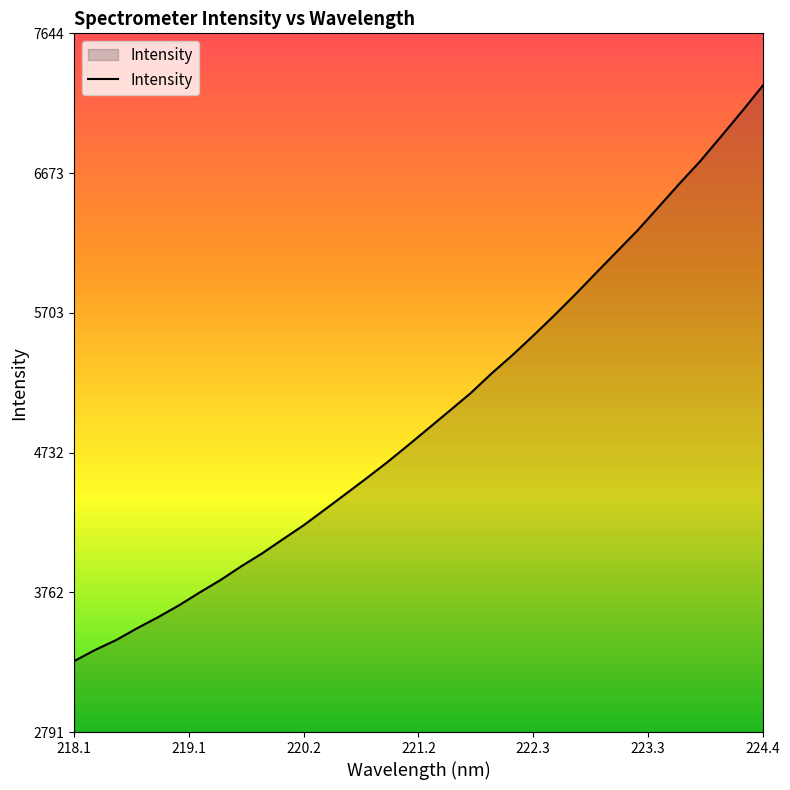

What is the average value?

4996.8